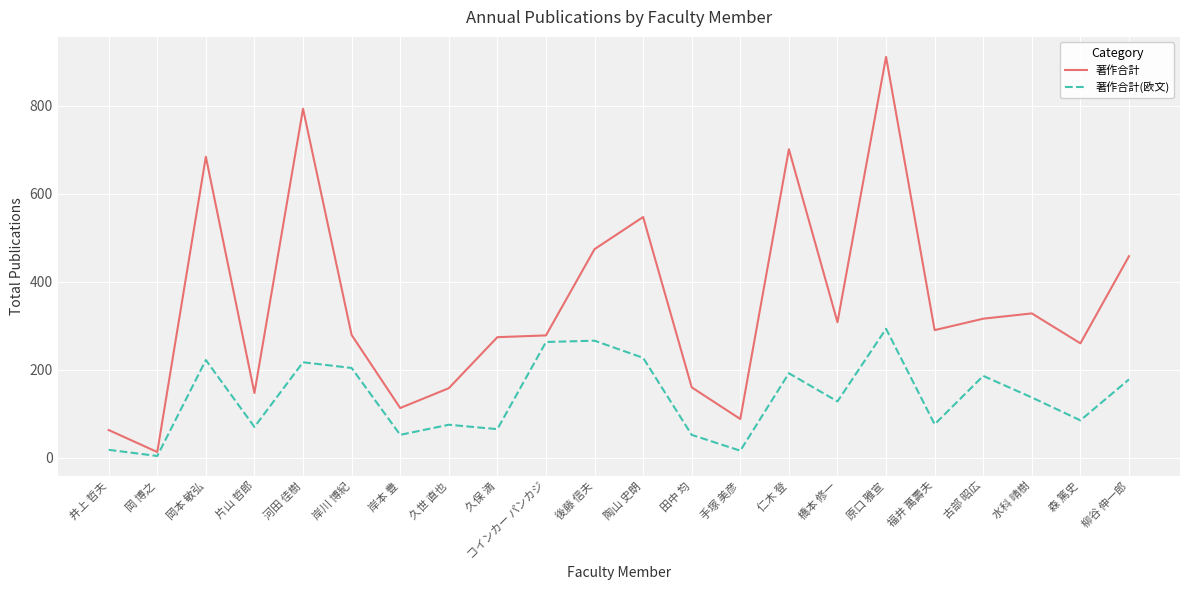

Which label corresponds to the smallest value in the chart?

岡 博之